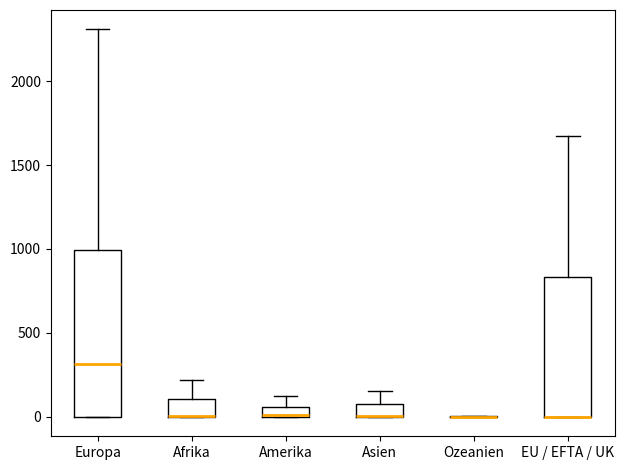

Which box is the tallest, from its lower edge to its upper edge?

Europa